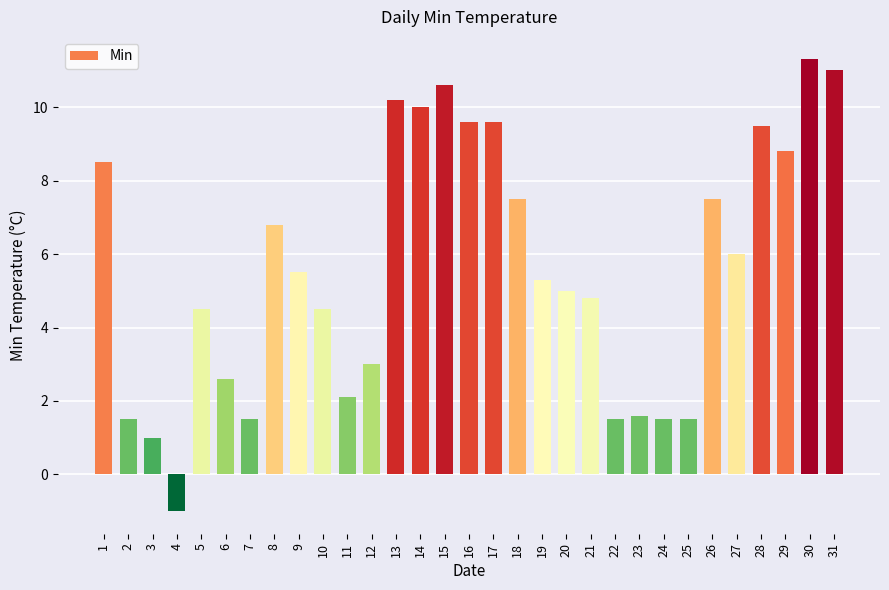

What is the ratio of the value at 7 to the value at 15?

0.1